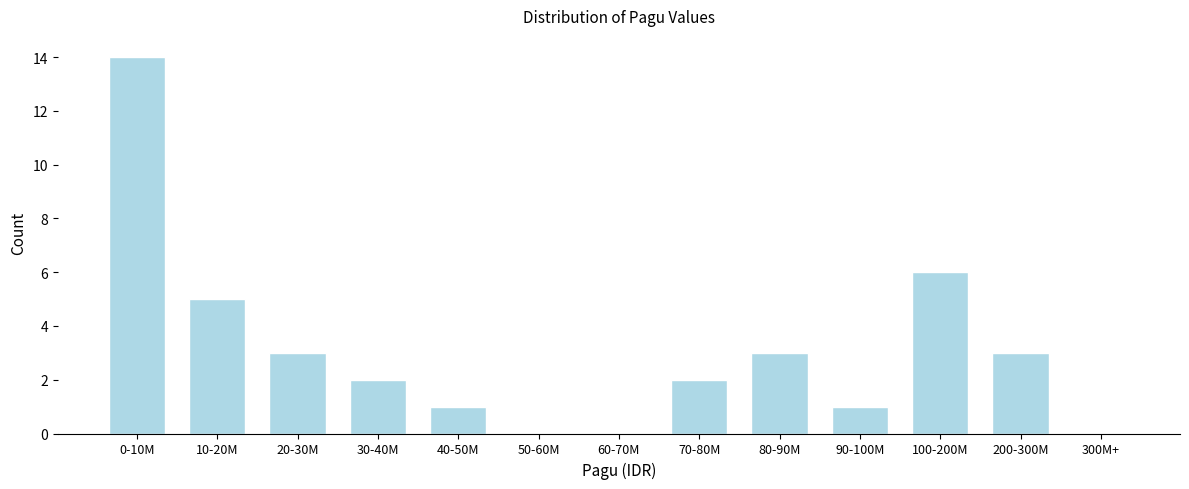

Reading left to right, extract all data points from this chart.

0-10M=14	10-20M=5	20-30M=3	30-40M=2	40-50M=1	50-60M=0	60-70M=0	70-80M=2	80-90M=3	90-100M=1	100-200M=6	200-300M=3	300M+=0